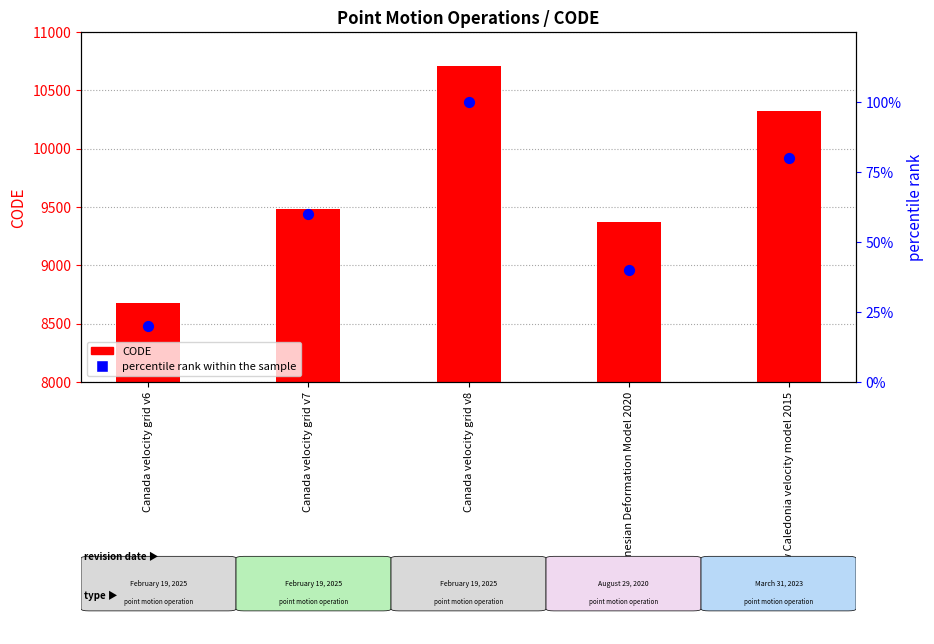

Is the value of CODE at Indonesian Deformation Model 2020 greater than the value of percentile rank within the sample at Canada velocity grid v7?

Yes